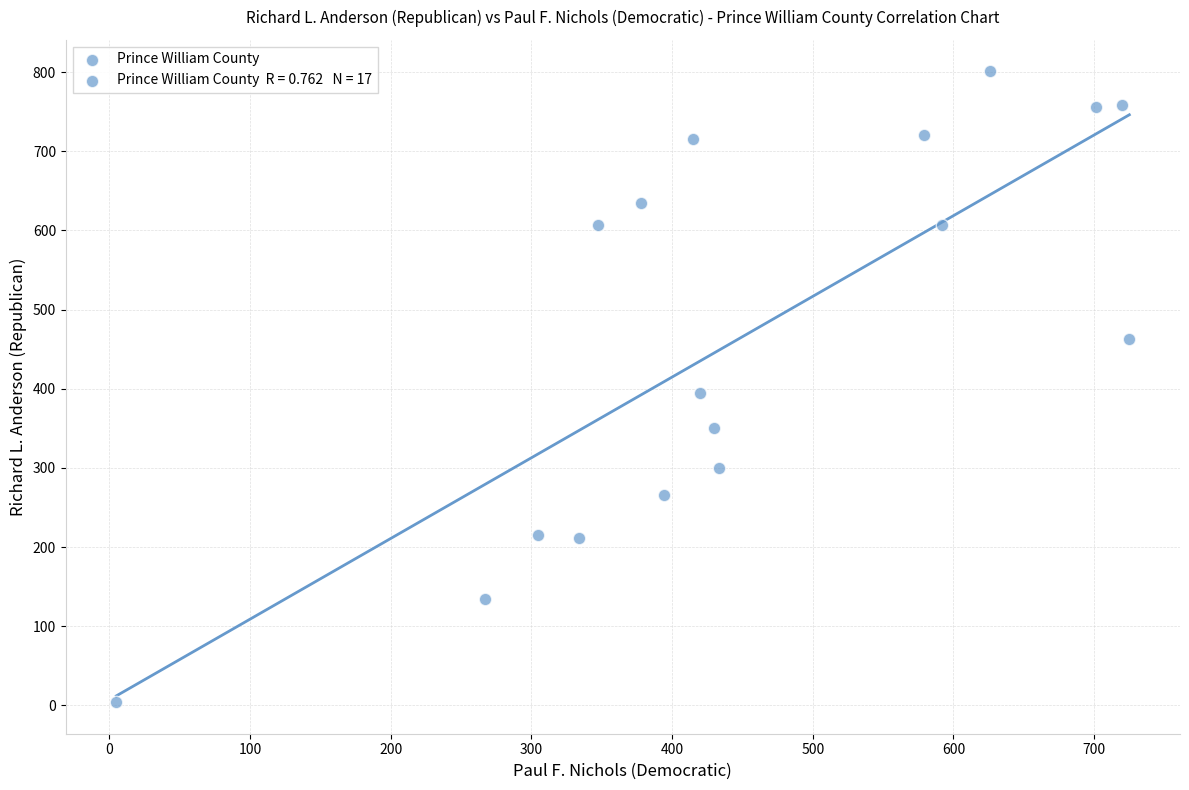

What is the range of Y values (max minus min)?

797